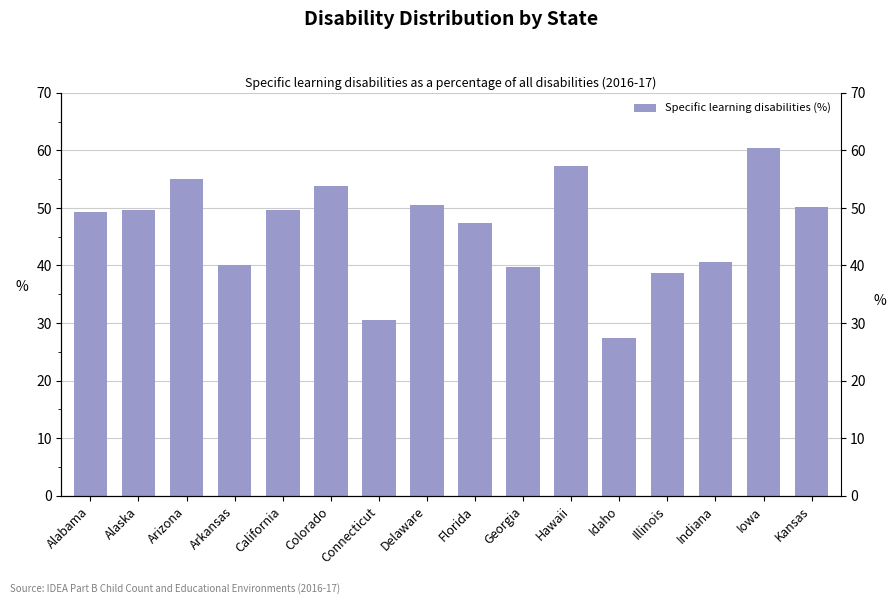

What is the average value?

46.3